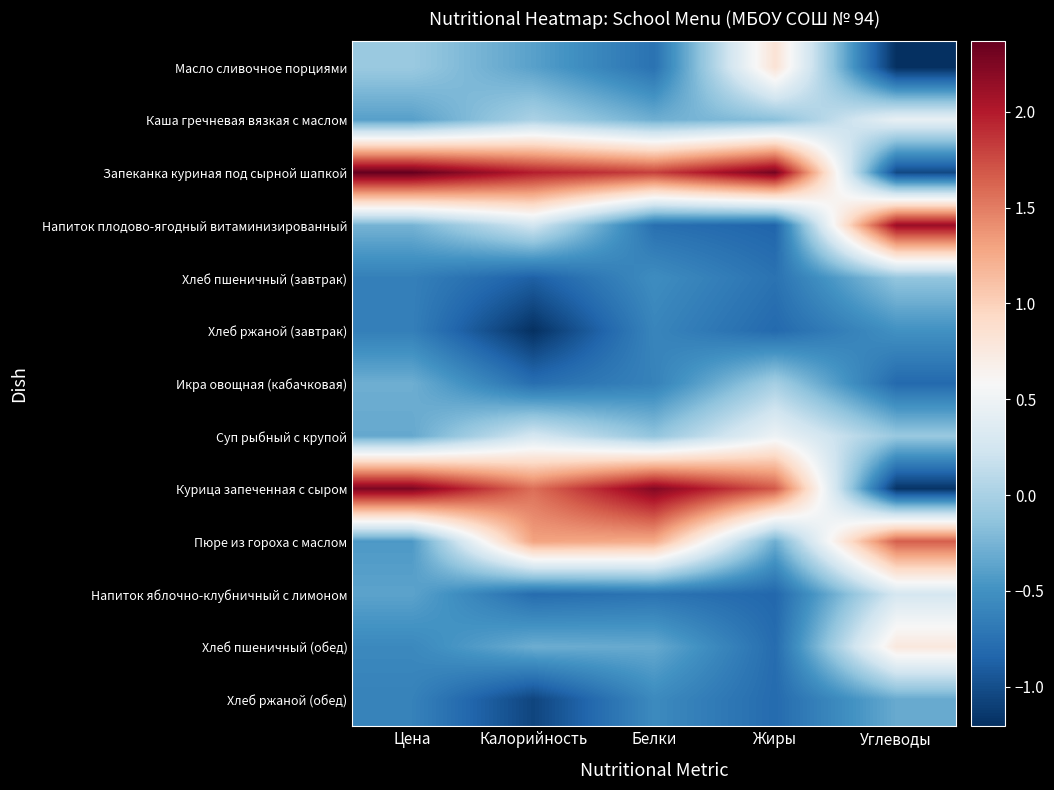

Reading left to right, what are all the values shown in this chart?

Масло сливочное порциями: Цена=-0.1	Калорийность=-0.4	Белки=-0.7	Жиры=0.8	Углеводы=-1.2
Каша гречневая вязкая с маслом: Цена=-0.4	Калорийность=0.0	Белки=-0.3	Жиры=-0.2	Углеводы=0.4
Запеканка куриная под сырной шапкой: Цена=2.4	Калорийность=2.0	Белки=1.8	Жиры=2.3	Углеводы=-1.0
Напиток плодово-ягодный витаминизированный: Цена=-0.3	Калорийность=0.2	Белки=-0.8	Жиры=-0.8	Углеводы=2.1
Хлеб пшеничный (завтрак): Цена=-0.6	Калорийность=-0.9	Белки=-0.5	Жиры=-0.7	Углеводы=-0.1
Хлеб ржаной (завтрак): Цена=-0.6	Калорийность=-1.2	Белки=-0.6	Жиры=-0.8	Углеводы=-0.5
Икра овощная (кабачковая): Цена=-0.3	Калорийность=-0.8	Белки=-0.6	Жиры=-0.0	Углеводы=-0.8
Суп рыбный с крупой: Цена=-0.3	Калорийность=0.3	Белки=-0.1	Жиры=0.5	Углеводы=-0.1
Курица запеченная с сыром: Цена=2.3	Калорийность=1.6	Белки=2.2	Жиры=1.7	Углеводы=-1.2
Пюре из гороха с маслом: Цена=-0.4	Калорийность=1.3	Белки=1.3	Жиры=-0.3	Углеводы=1.7
Напиток яблочно-клубничный с лимоном: Цена=-0.4	Калорийность=-0.8	Белки=-0.7	Жиры=-0.8	Углеводы=0.3
Хлеб пшеничный (обед): Цена=-0.6	Калорийность=-0.3	Белки=-0.3	Жиры=-0.8	Углеводы=0.8
Хлеб ржаной (обед): Цена=-0.6	Калорийность=-1.1	Белки=-0.6	Жиры=-0.8	Углеводы=-0.3